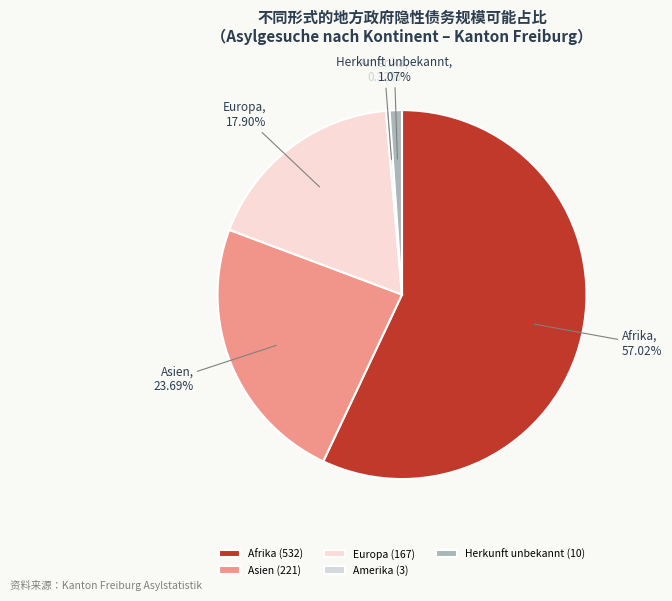

How many segments does this pie chart have?

5